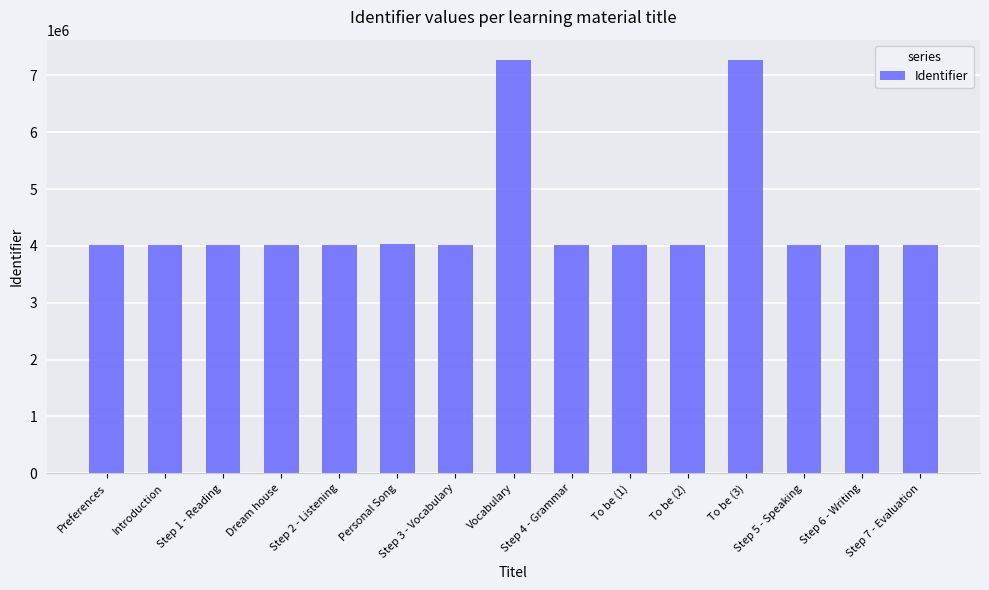

What is the sum of all values?

66692038